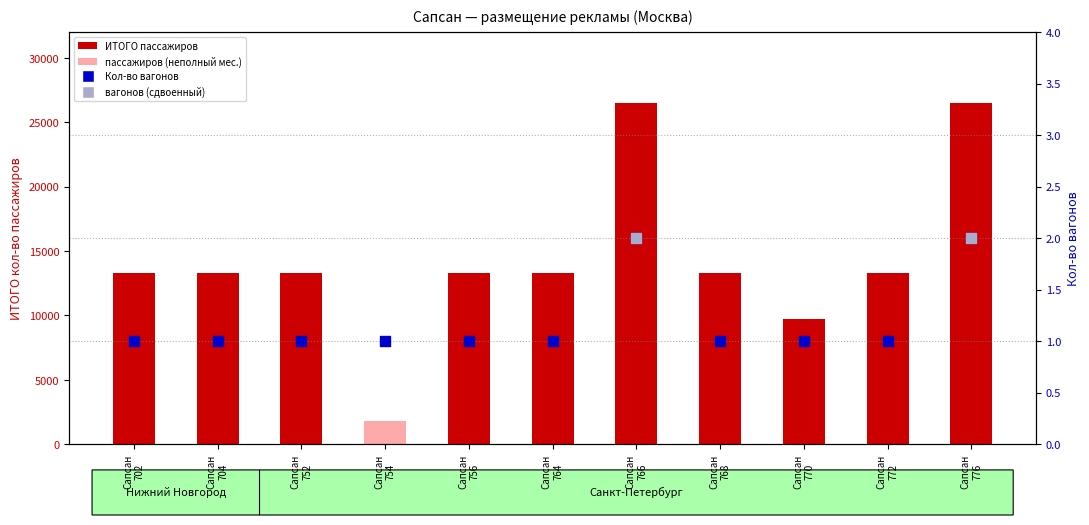

Which has a higher value, Сапсан 704 or Сапсан 752?

Сапсан 704